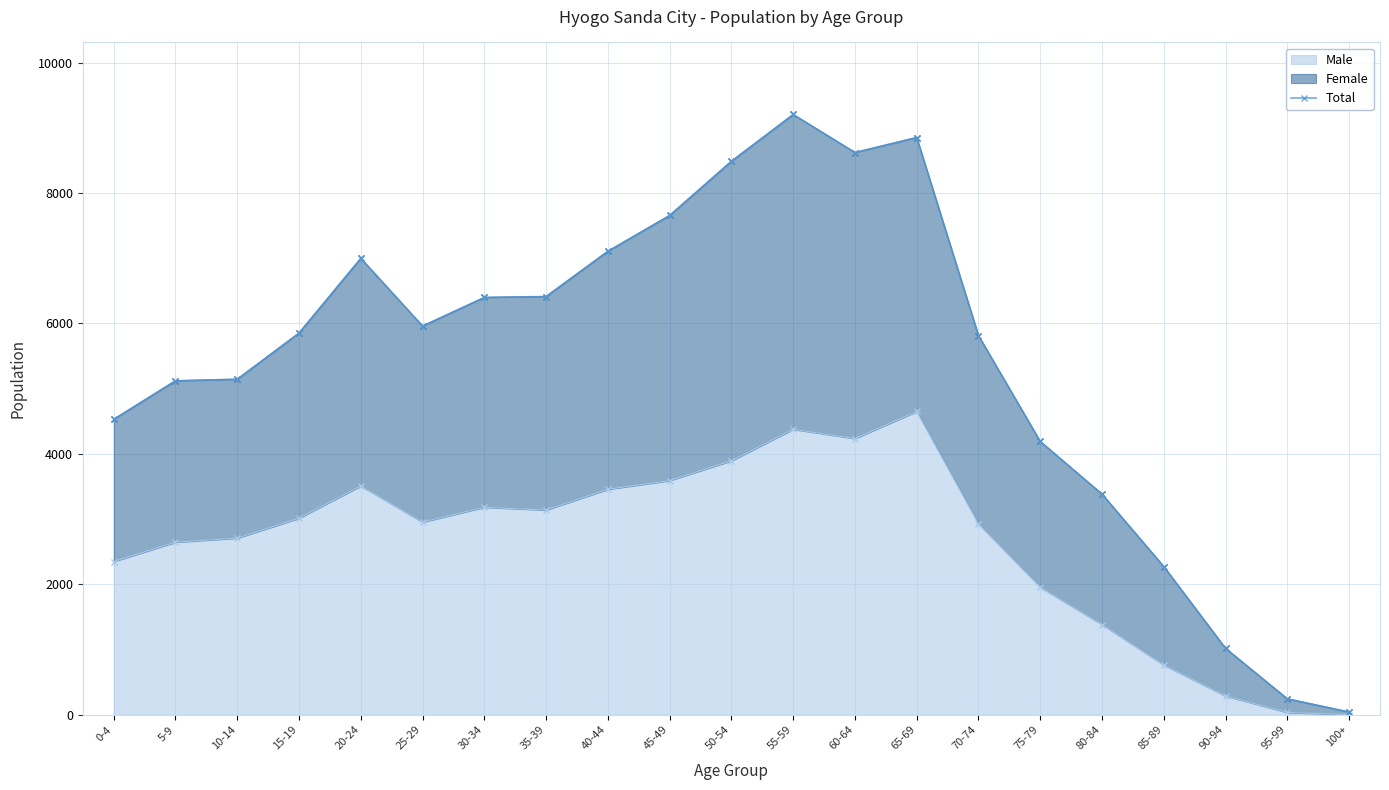

Rank the categories by value from highest to lowest.

55-59, 65-69, 60-64, 50-54, 45-49, 40-44, 20-24, 35-39, 30-34, 25-29, 15-19, 70-74, 10-14, 5-9, 0-4, 75-79, 80-84, 85-89, 90-94, 95-99, 100+